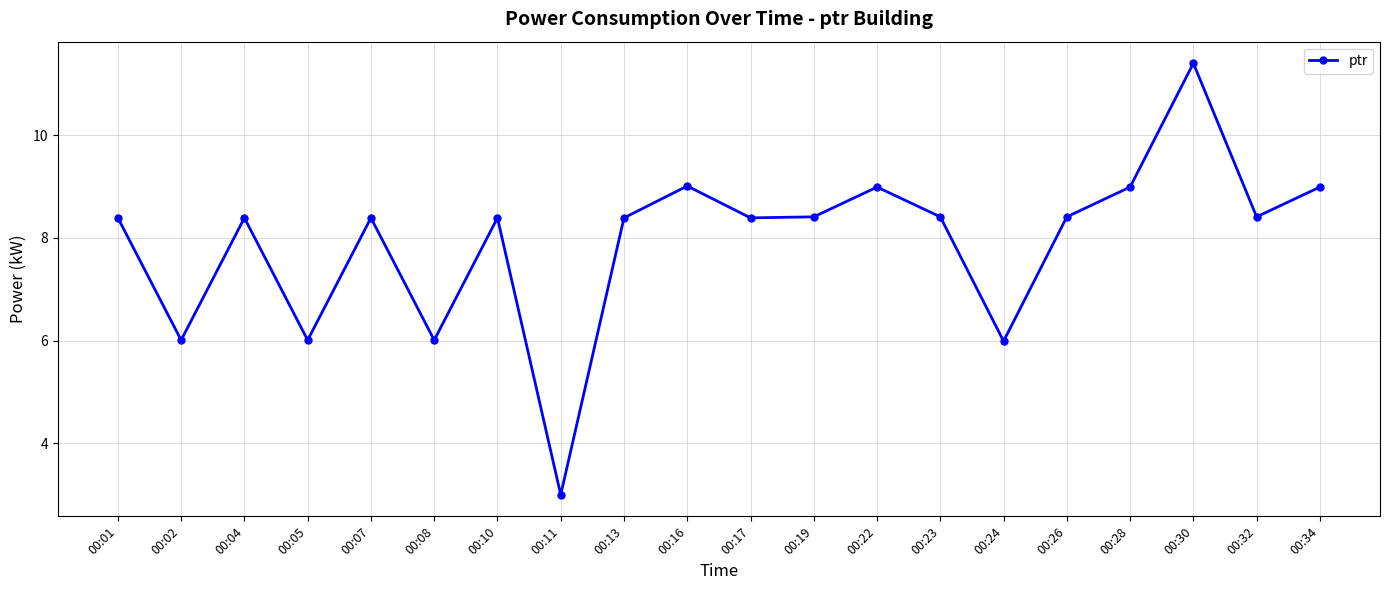

What is the approximate value at 00:07?

8.4